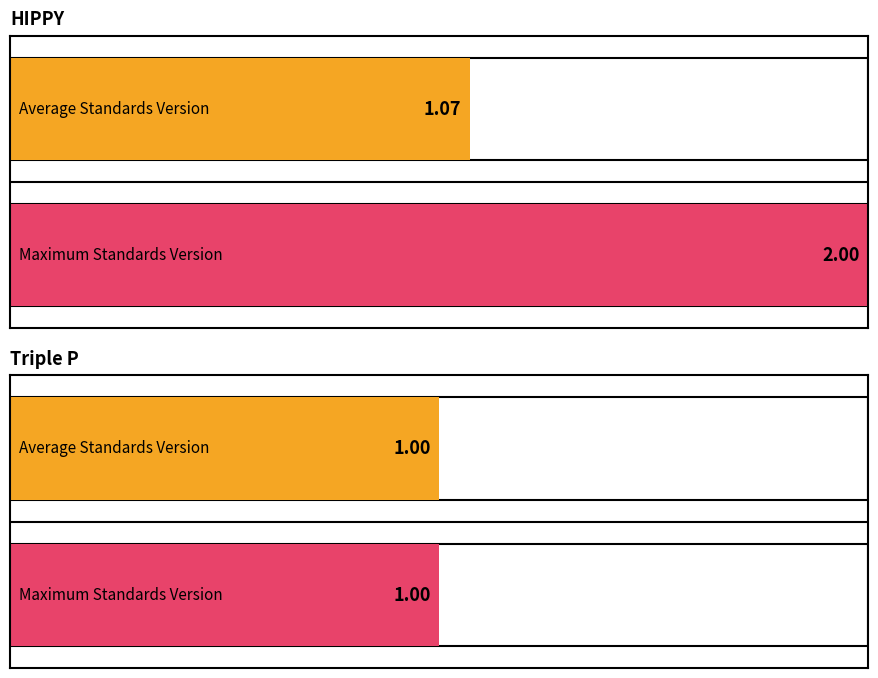

Rank the series at Triple P - Positive Parenting Program from highest to lowest value.

Maximum Standards Version, Average Standards Version